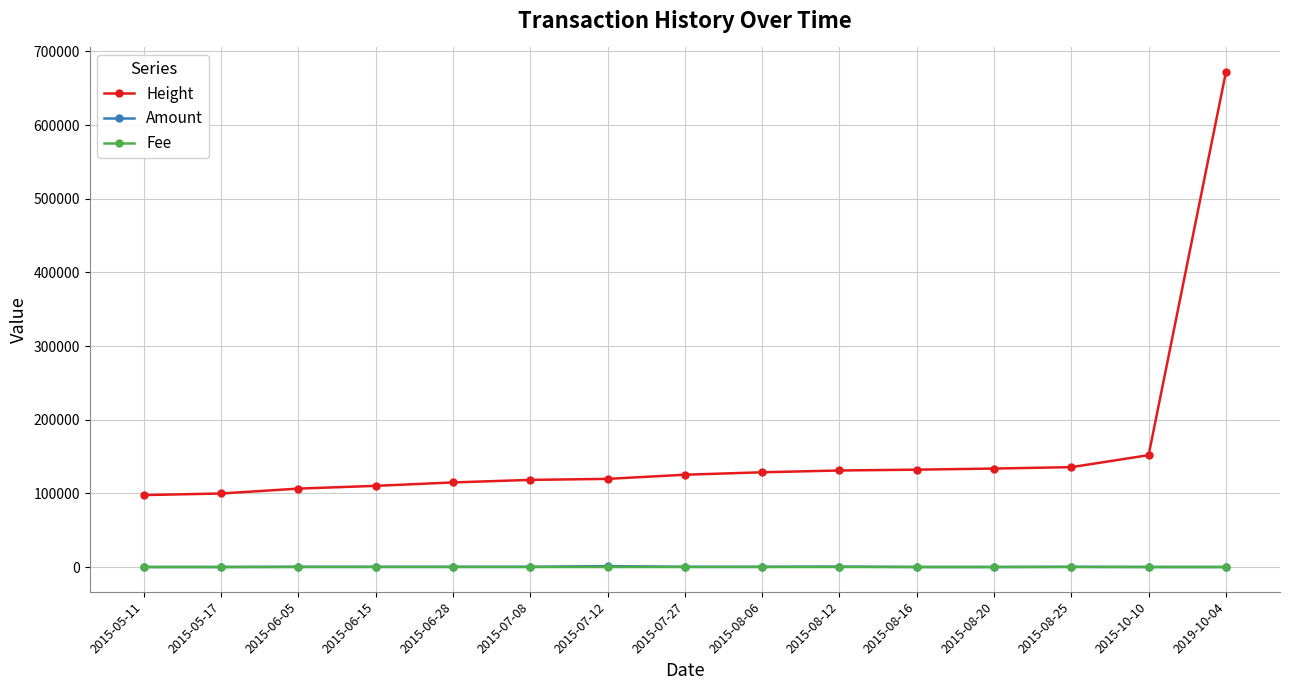

At how many categories does at least one series exceed 242031?

1